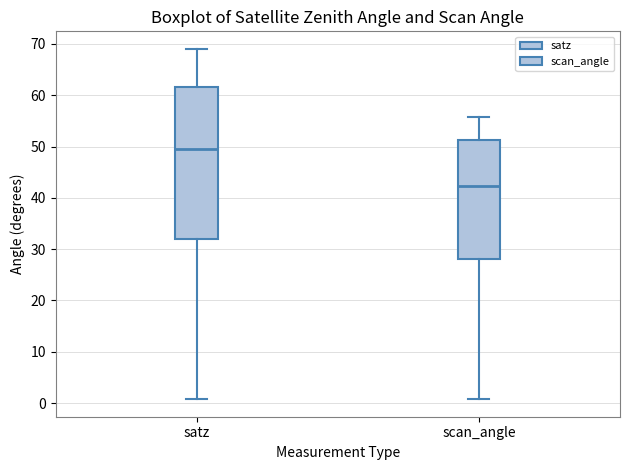

Reading left to right, read every box against the y-axis: the position of its median line, the range the box covers, and the ends of its whiskers. The values are not printed on the chart, so give them approximately, as read against the axis.

satz: median 50, box 32 to 62, whiskers 1 to 69
scan_angle: median 42, box 28 to 51, whiskers 1 to 56